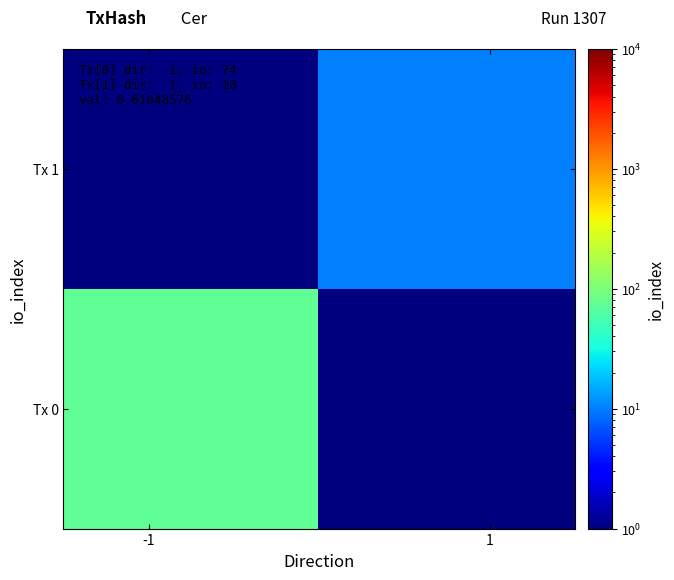

Reading left to right, transcribe all the data shown in this chart.

Tx 0: 74.0	0.5
Tx 1: 0.5	10.0